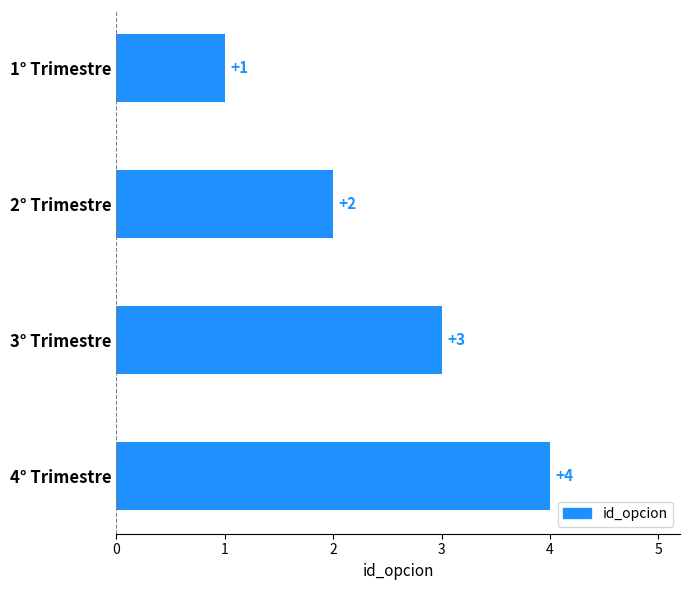

Which has a higher value, 2° Trimestre or 4° Trimestre?

4° Trimestre